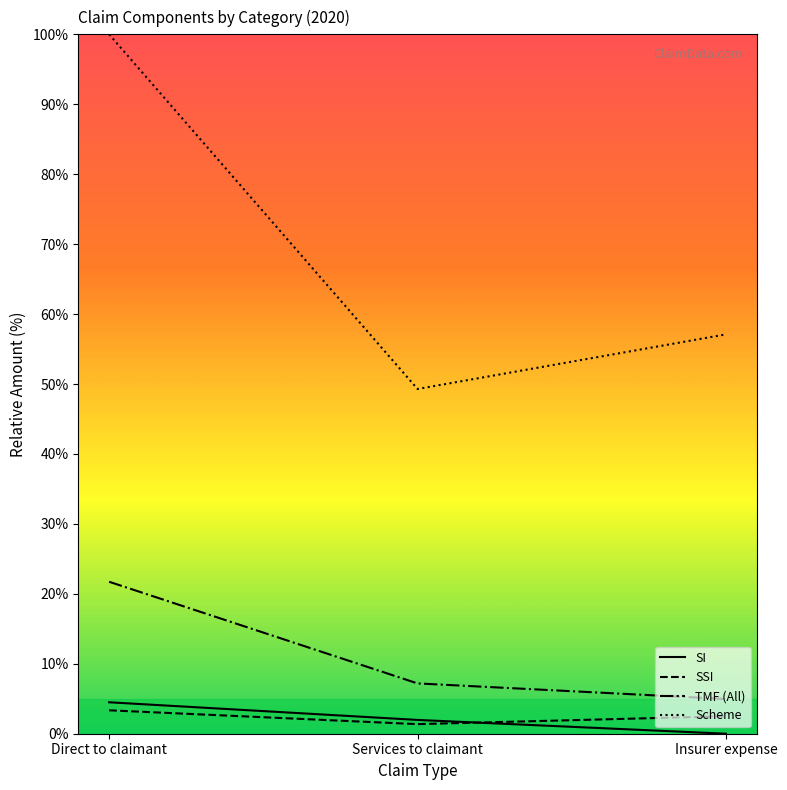

True or false: SSI has a value of 2.5 at Insurer expense.

True